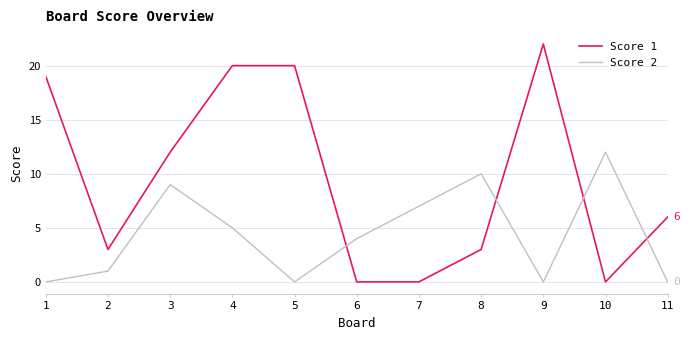

What is the sum of all Score 1 values?

105